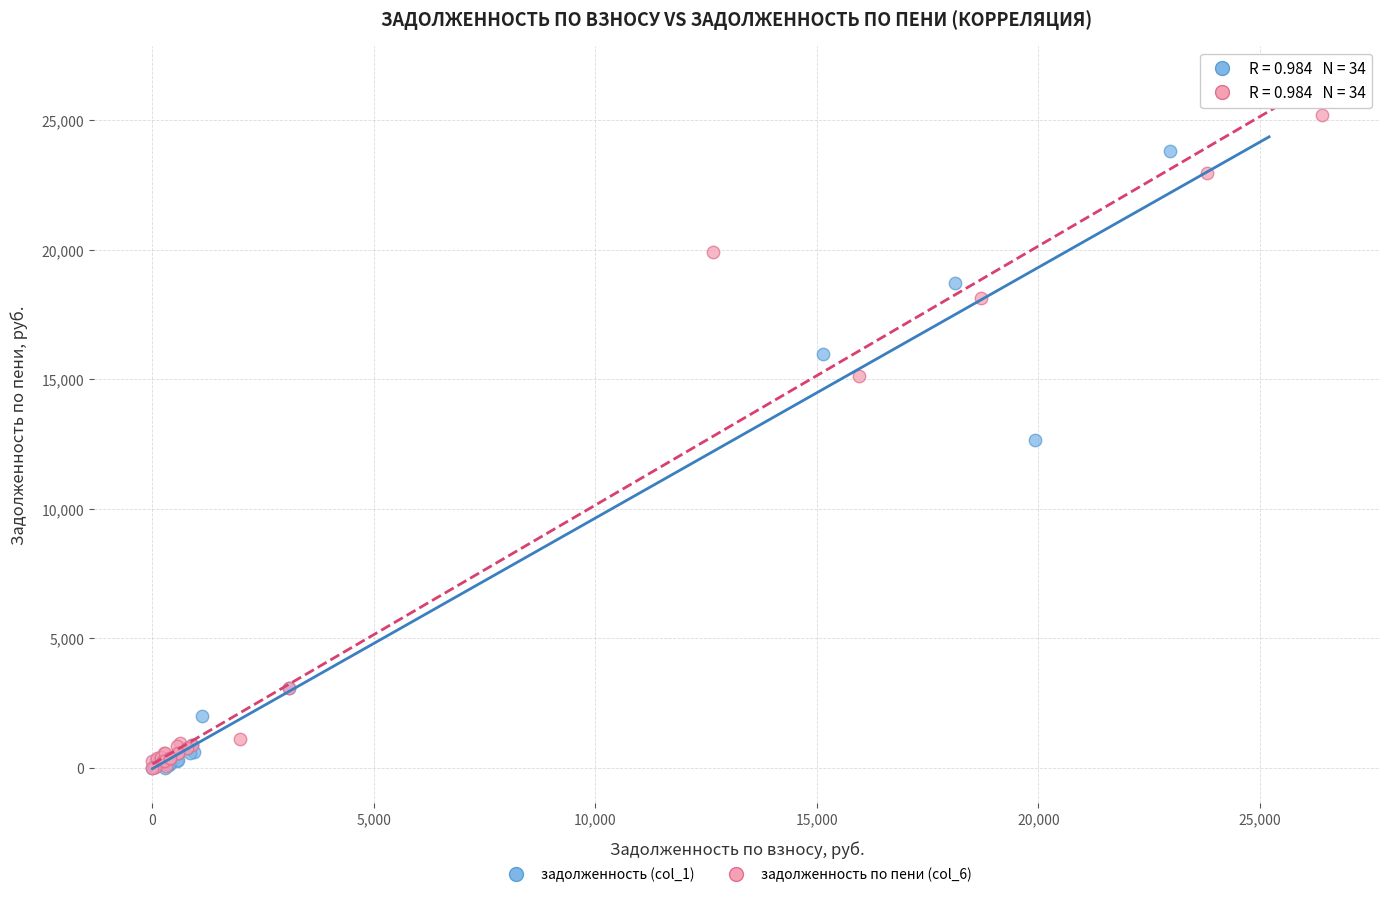

Which series has the largest Y range (max minus min)?

задолженность (col_1)